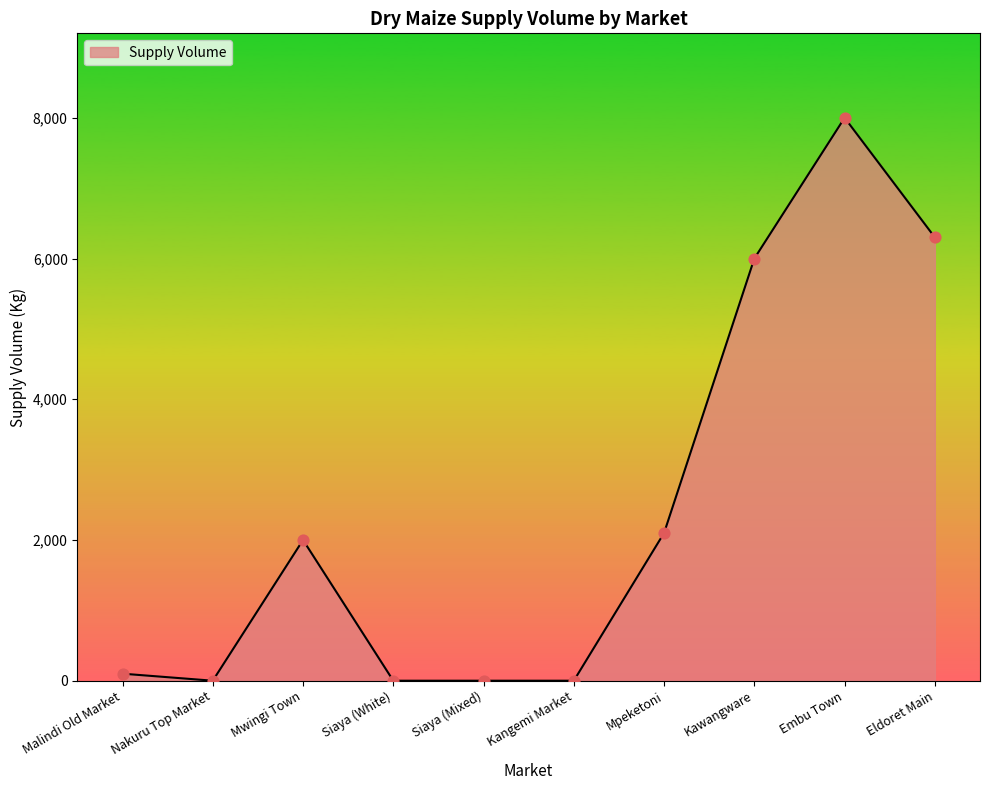

Which has a higher value, Kawangware or Siaya (Mixed)?

Kawangware